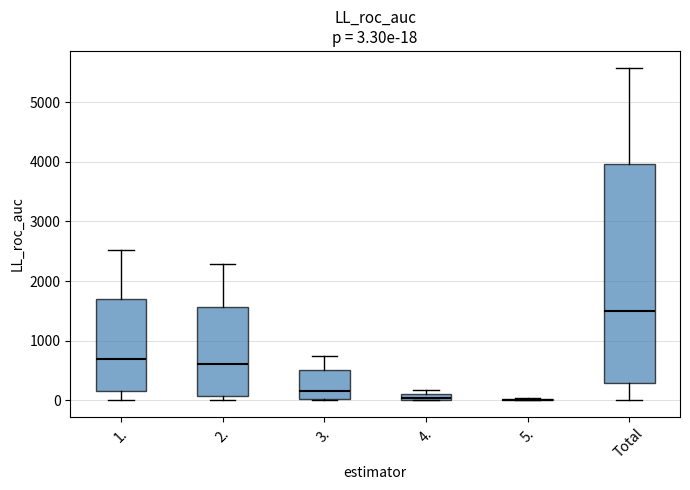

Comparing the boxes themselves (not the whiskers), which one is the tallest?

Total